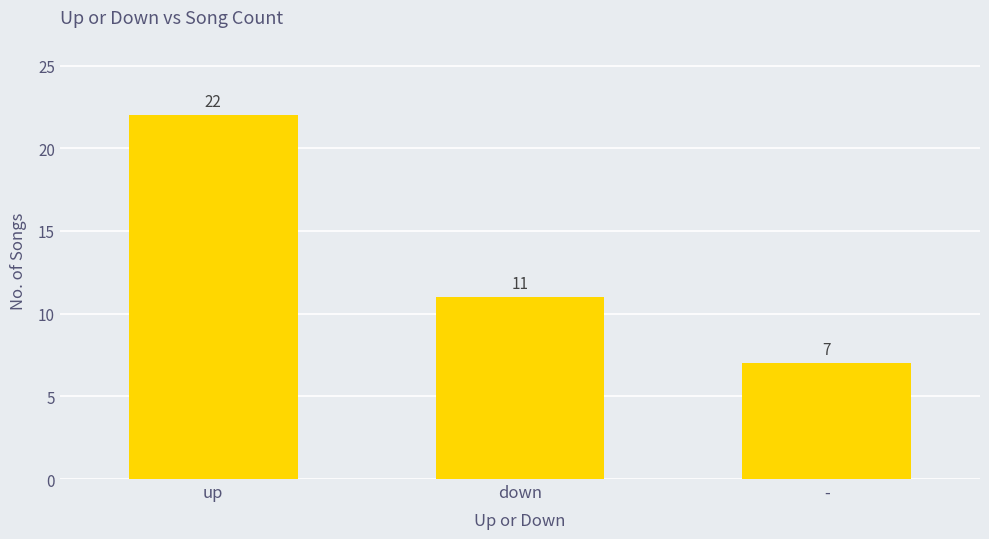

Reading left to right, list all the values displayed in this chart.

22	11	7